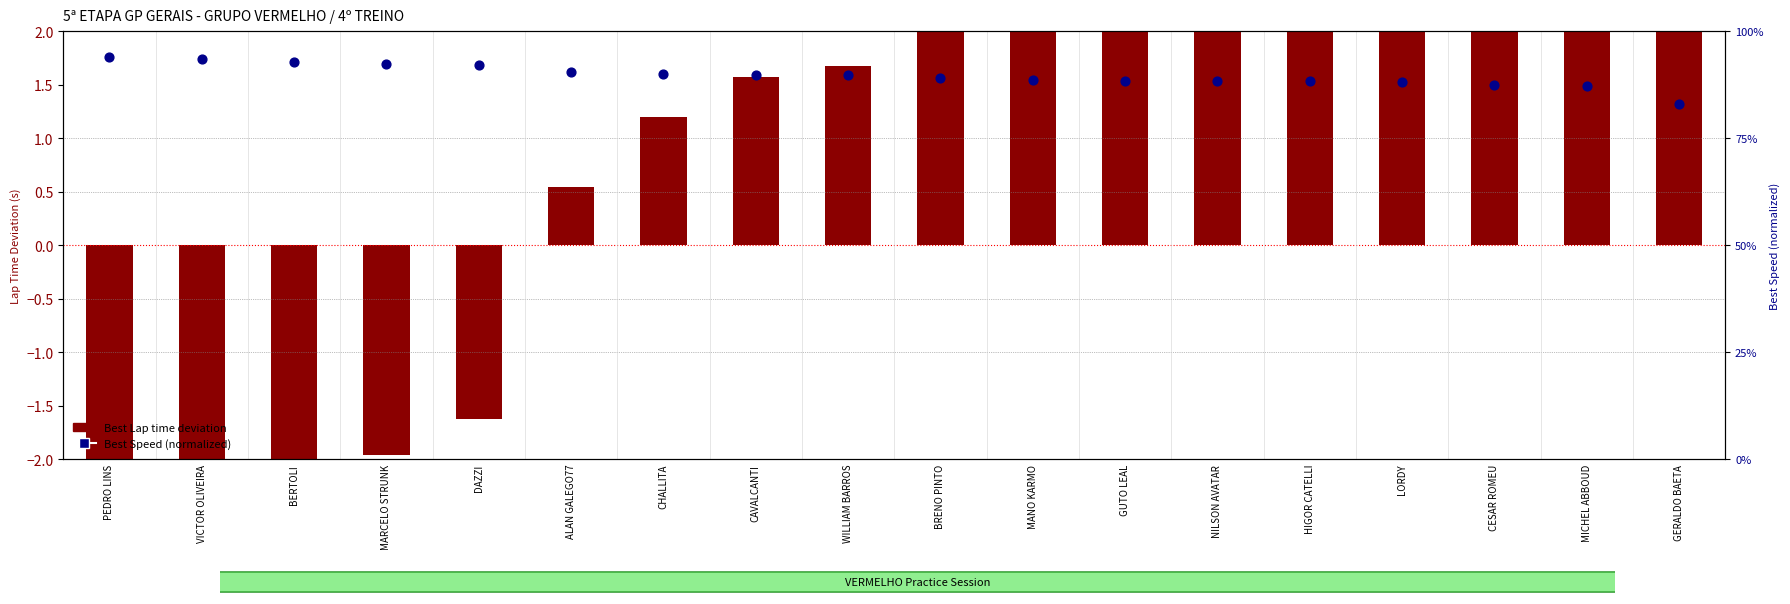

At which category is the sum across all series the highest?

GERALDO BAETA